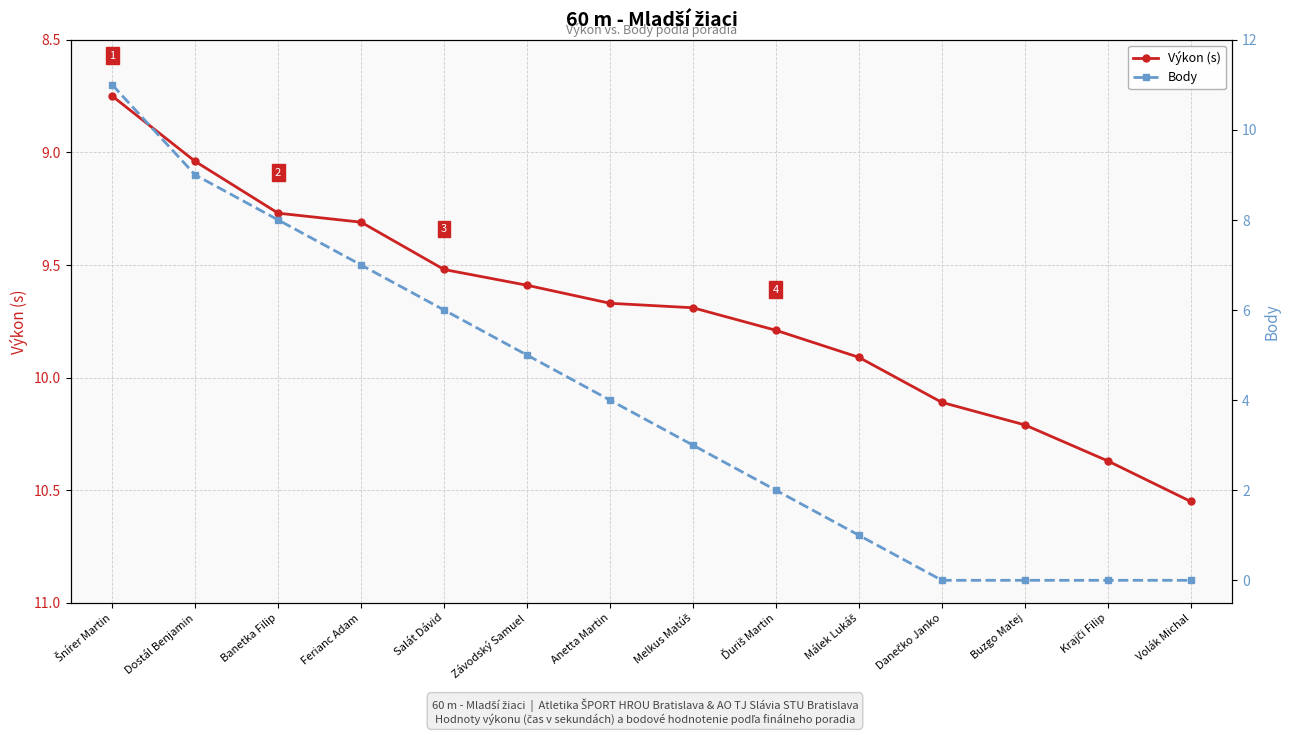

At Volák Michal, list the series in order from largest to smallest.

Výkon (s), Body